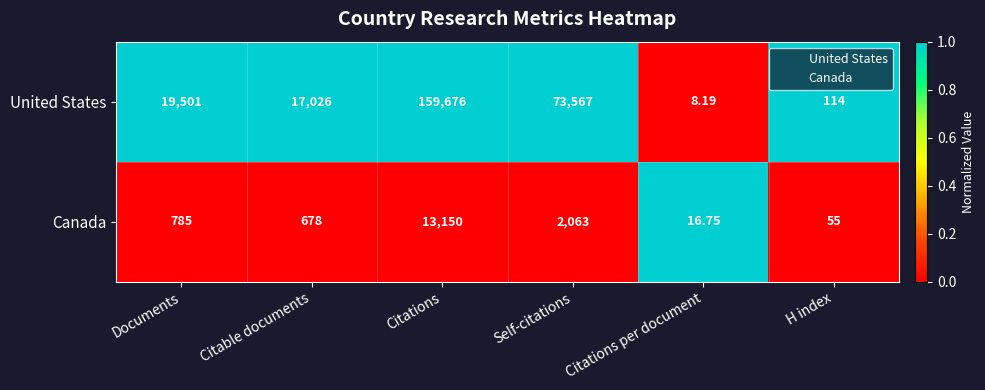

Which series has the largest range (max minus min)?

United States